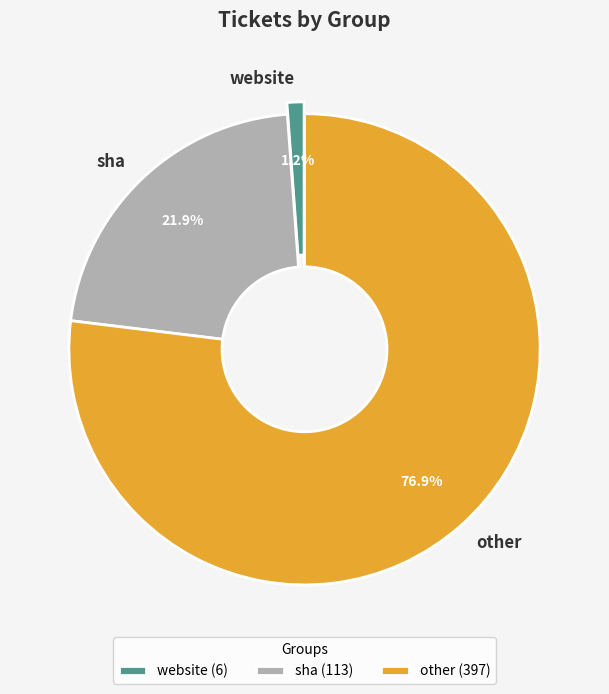

Does website represent more than half of the total?

No